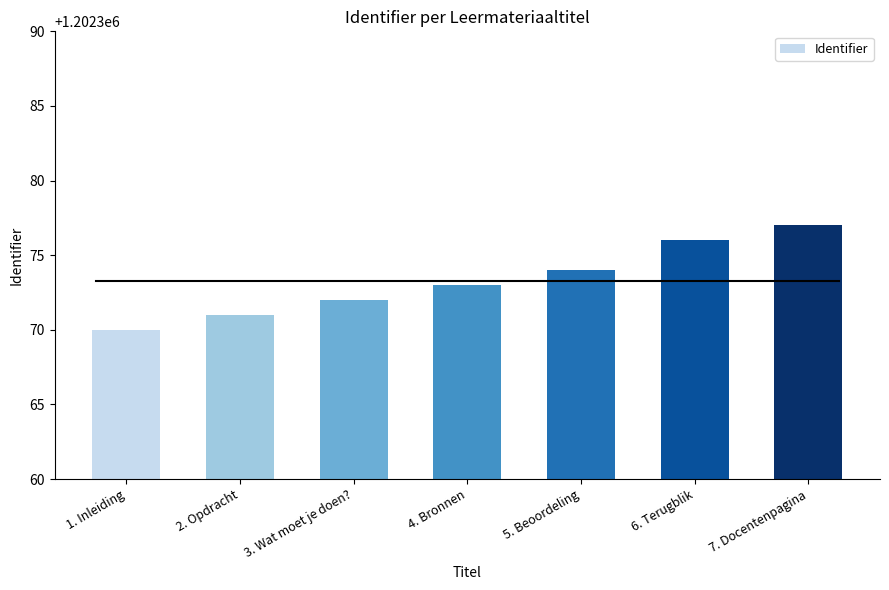

Which label corresponds to the largest value in the chart?

7. Docentenpagina